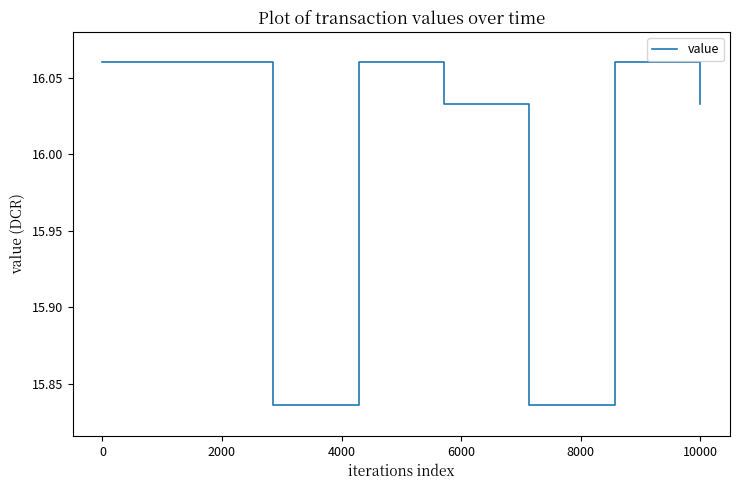

How many values are between 16 and 17?

6